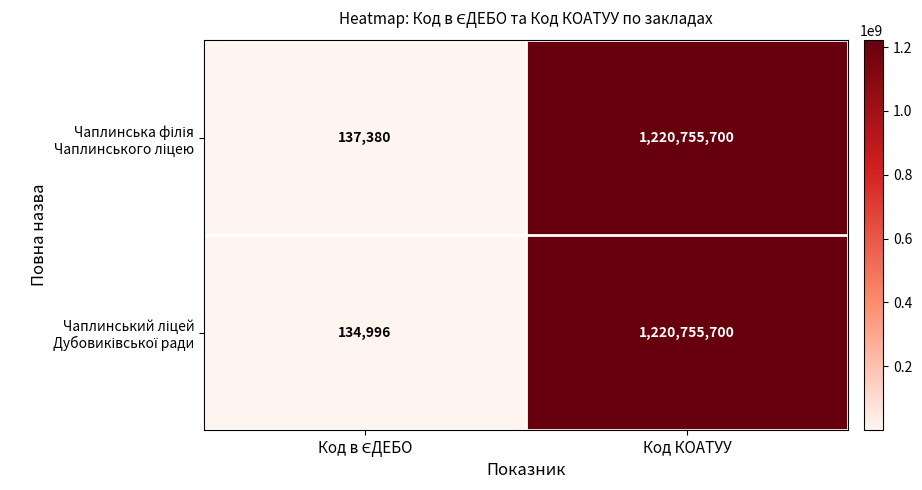

What is the greatest value displayed?

1220755700